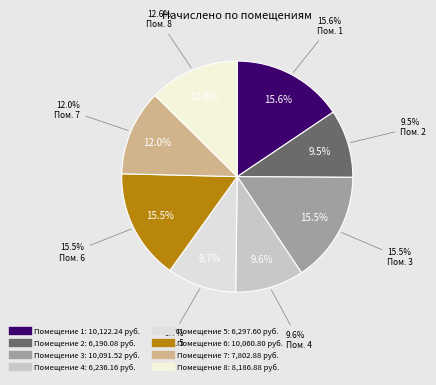

To the nearest percent, what is the difference between the largest and smallest slice percentages?

6%